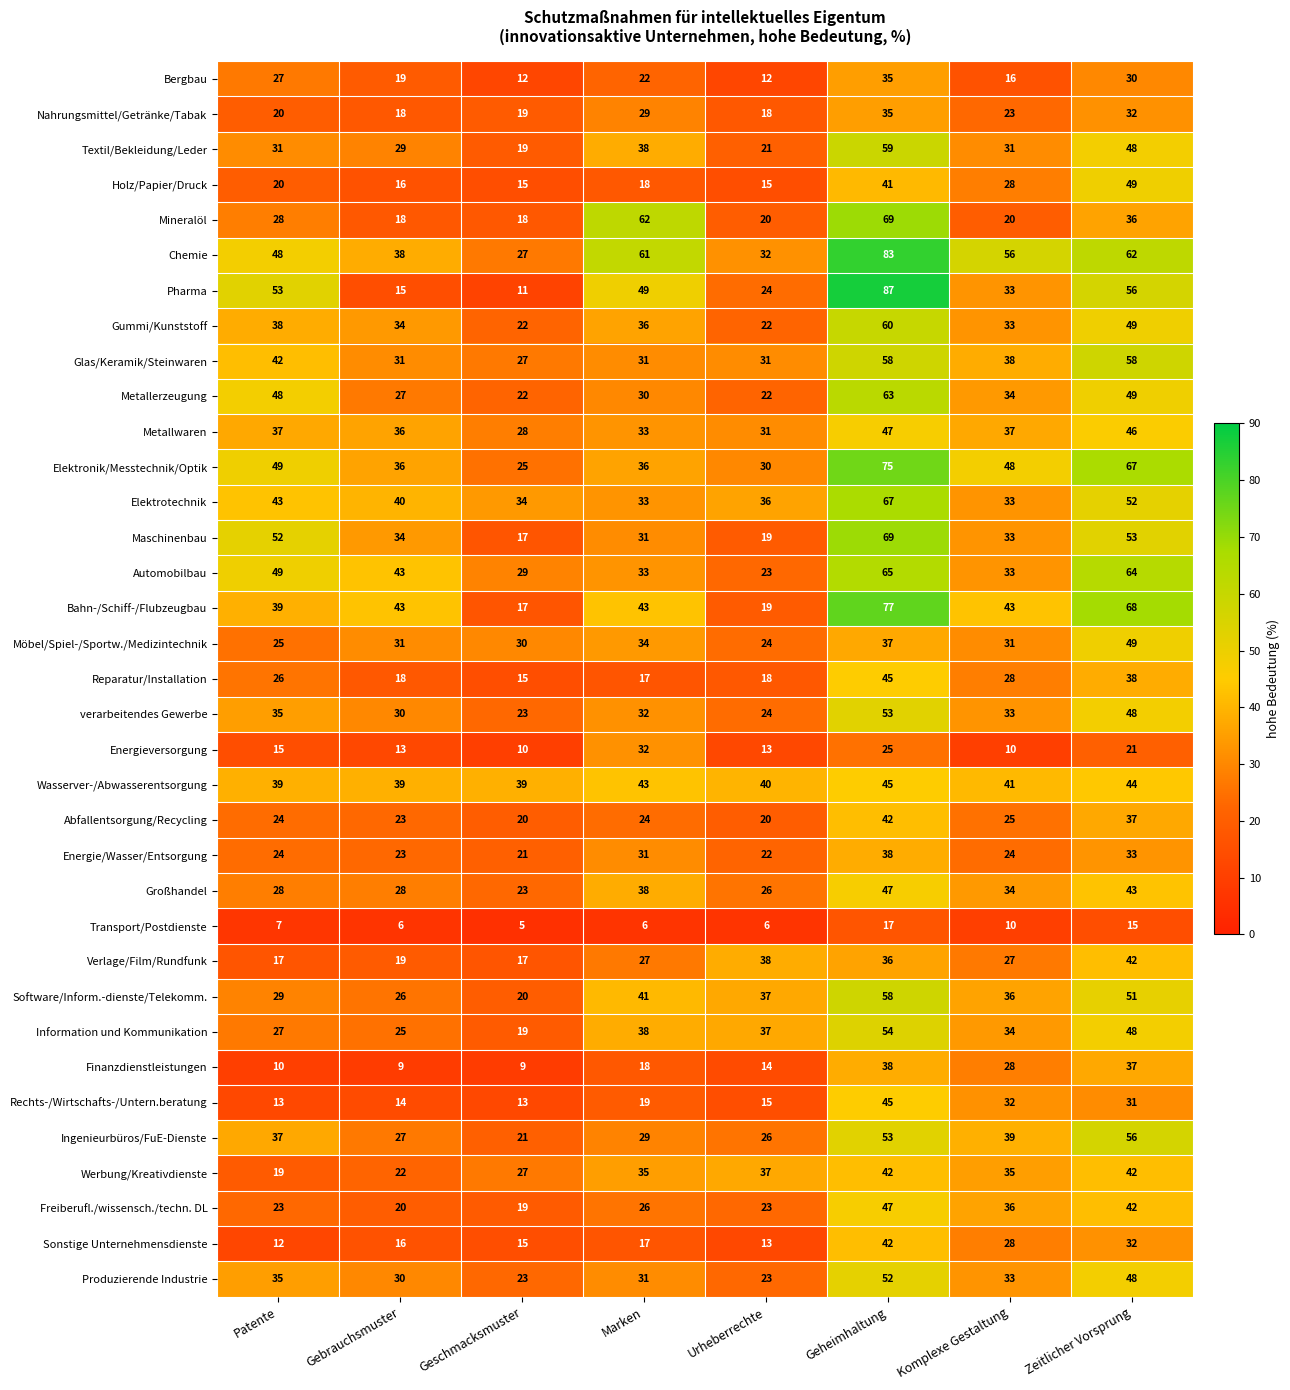

How many series are shown in this chart?

35